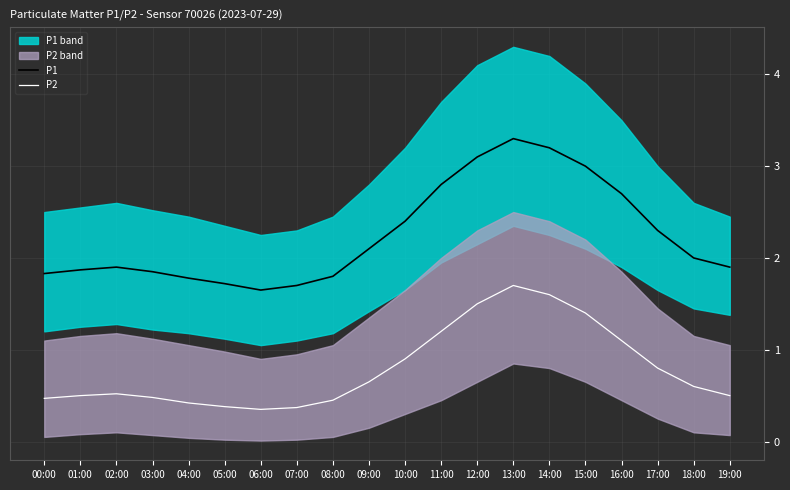

At which category does P1 reach its first local peak?

02:00